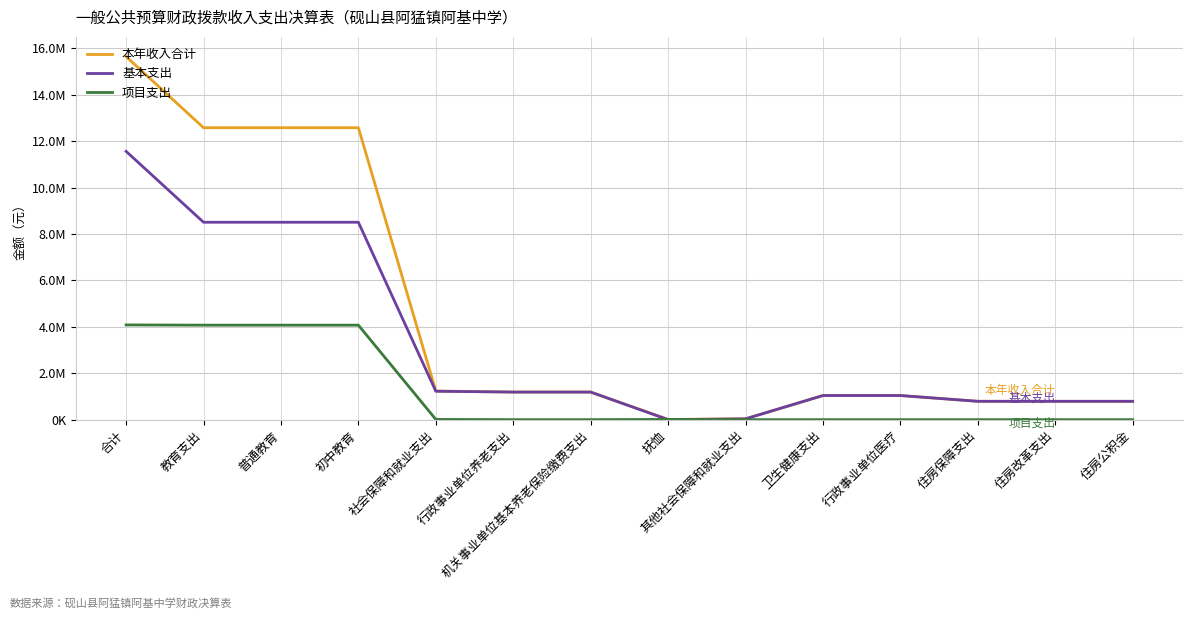

Is it true that 项目支出 equals 0.0 at 其他社会保障和就业支出?

True